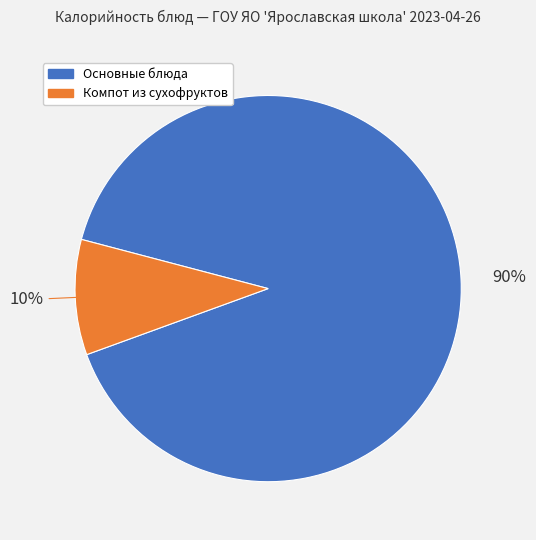

To the nearest percent, what is the average slice percentage?

50%